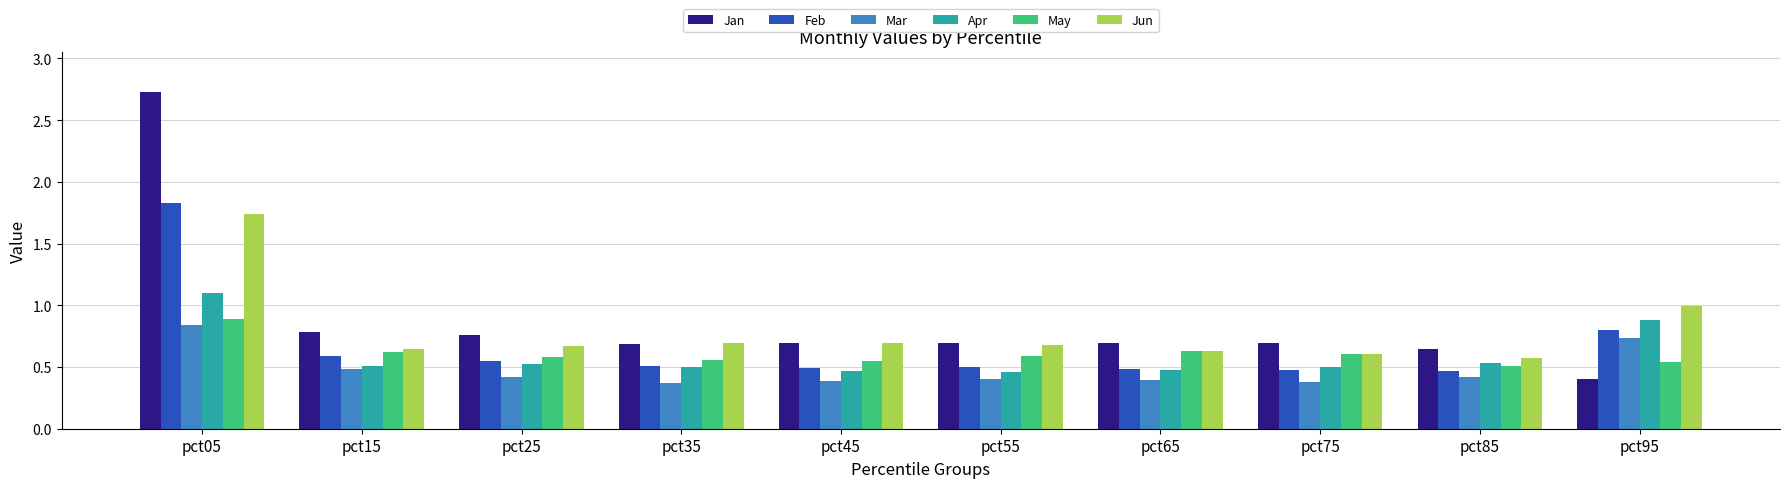

What is the total value across all series at pct35?

3.3